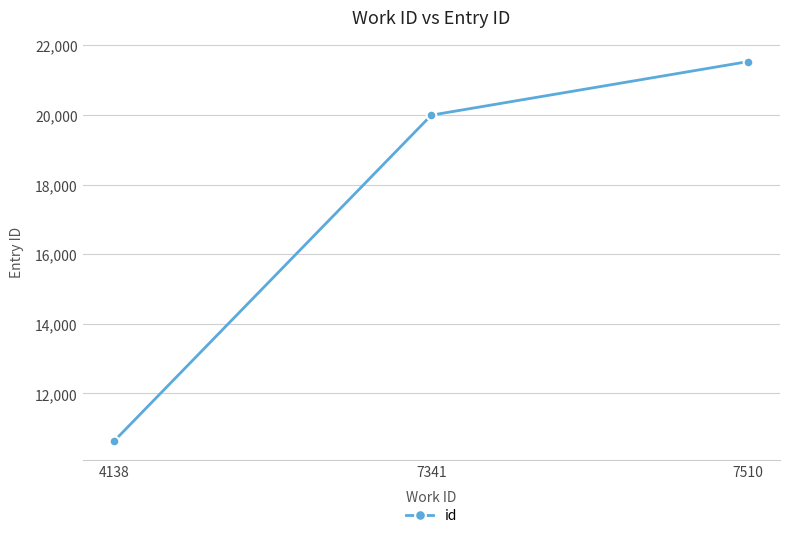

What is the average value?

17387